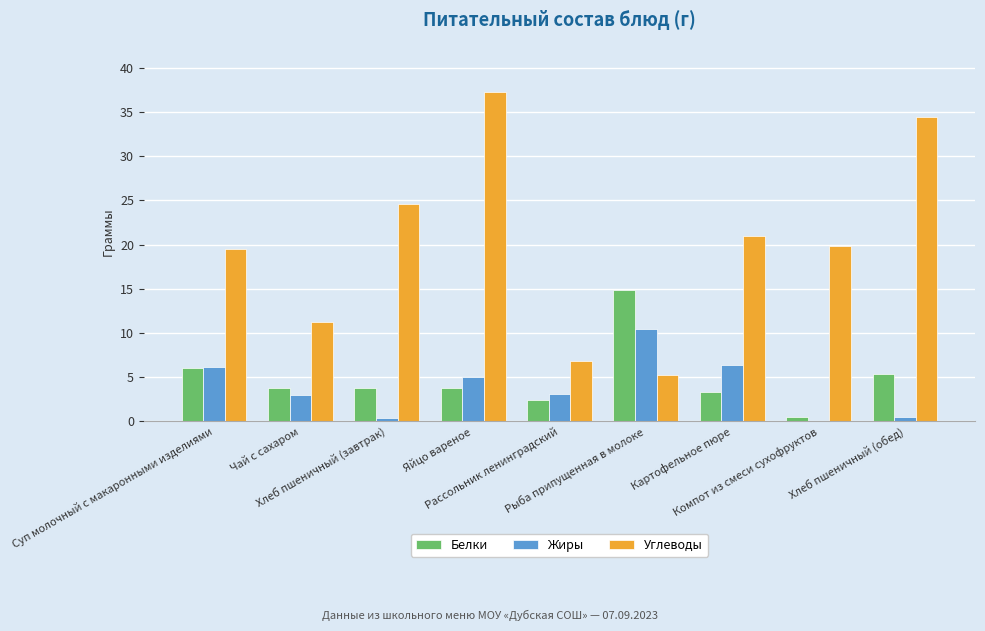

What is the sum of all Белки values?

43.8